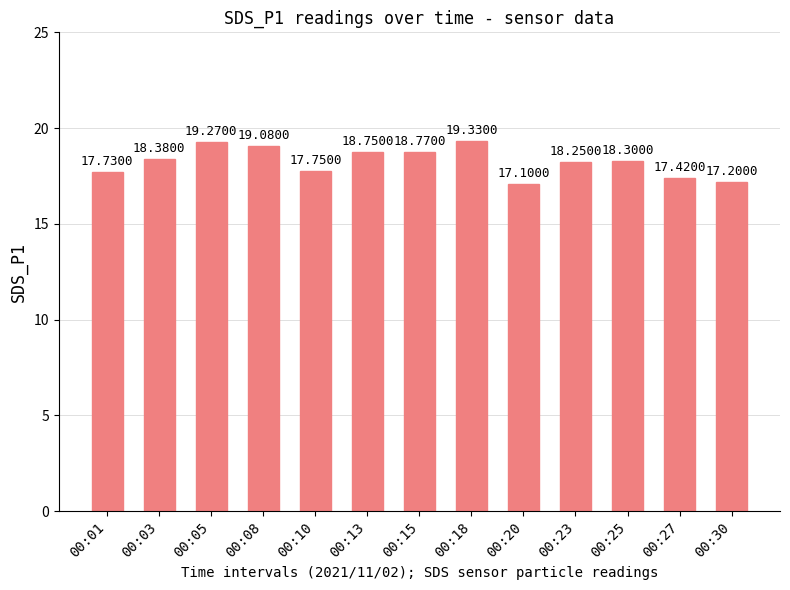

Which has a higher value, 00:10 or 00:08?

00:08